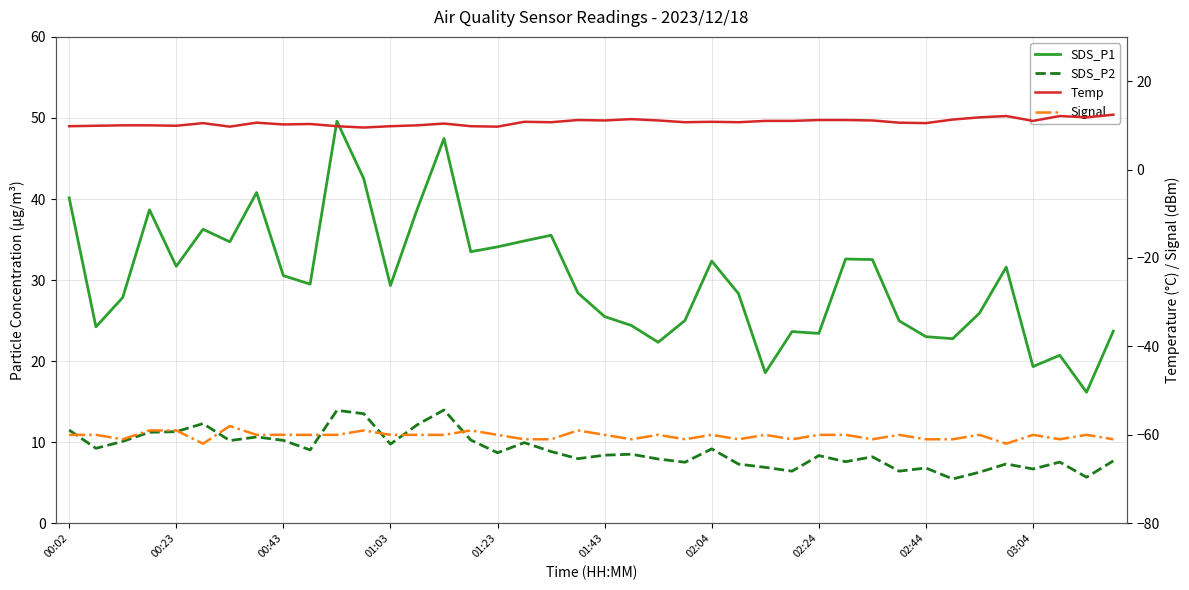

True or false: Temp and SDS_P1 intersect in this chart.

False